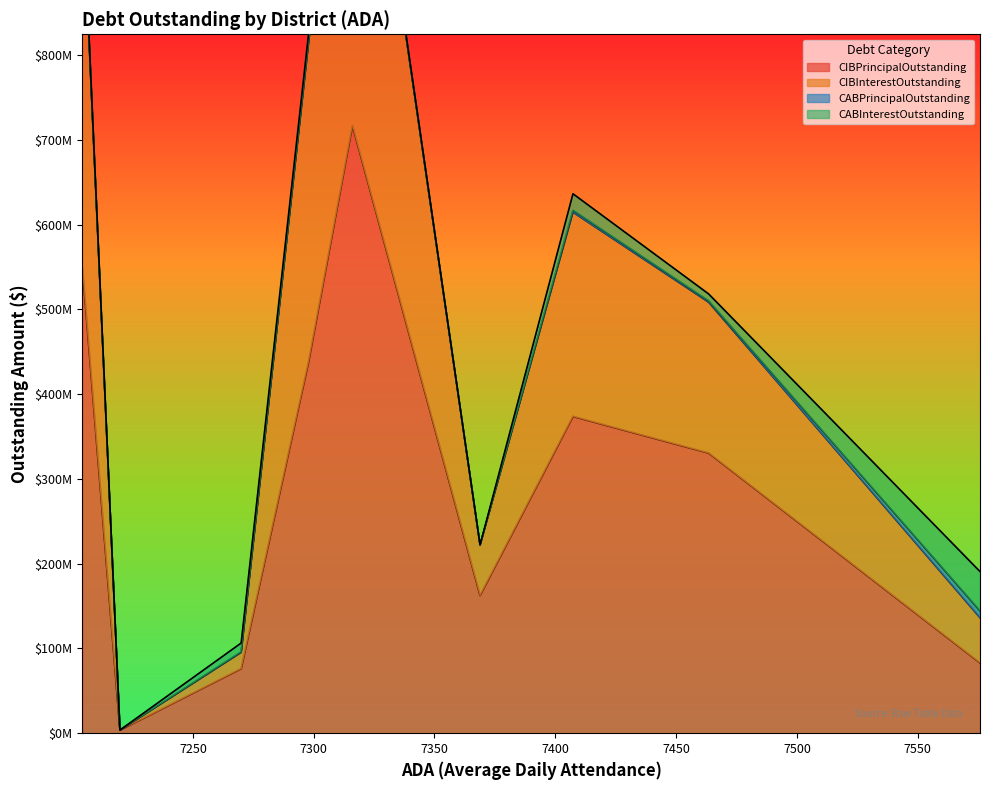

How many data points in CABPrincipalOutstanding are above 1520384?

5